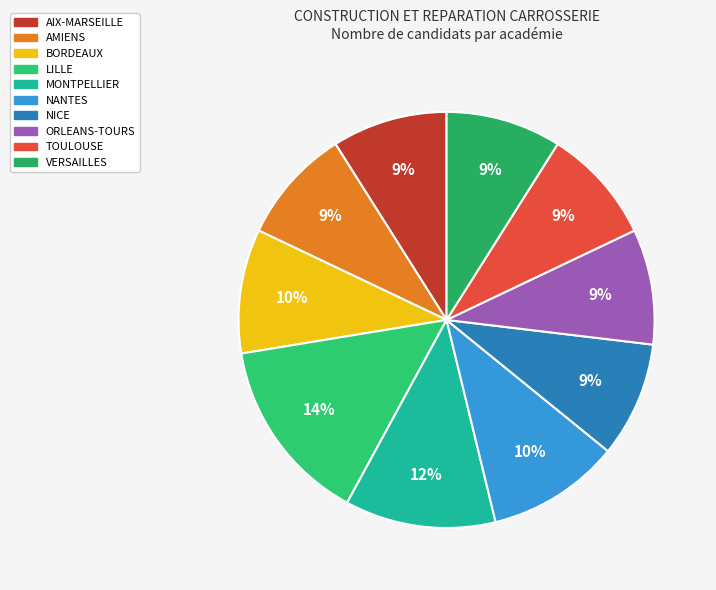

Count the number of slices in the pie.

10